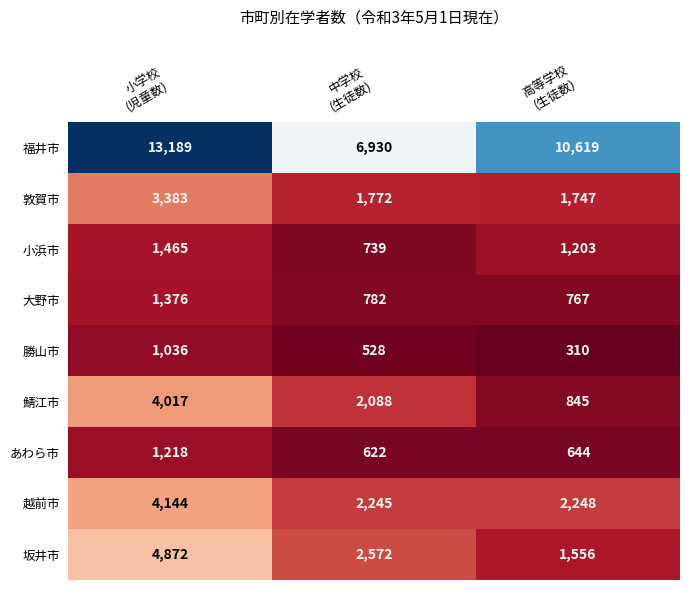

What is the difference between the highest and lowest values at 小学校
(児童数)?

12153